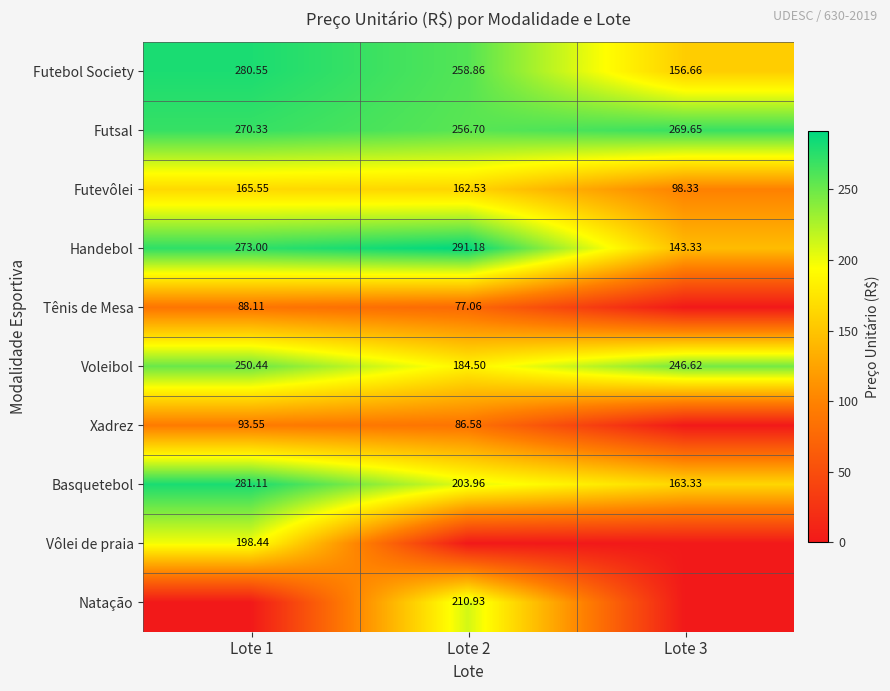

Is the value of Futebol Society at Lote 3 greater than the value of Voleibol at Lote 3?

No